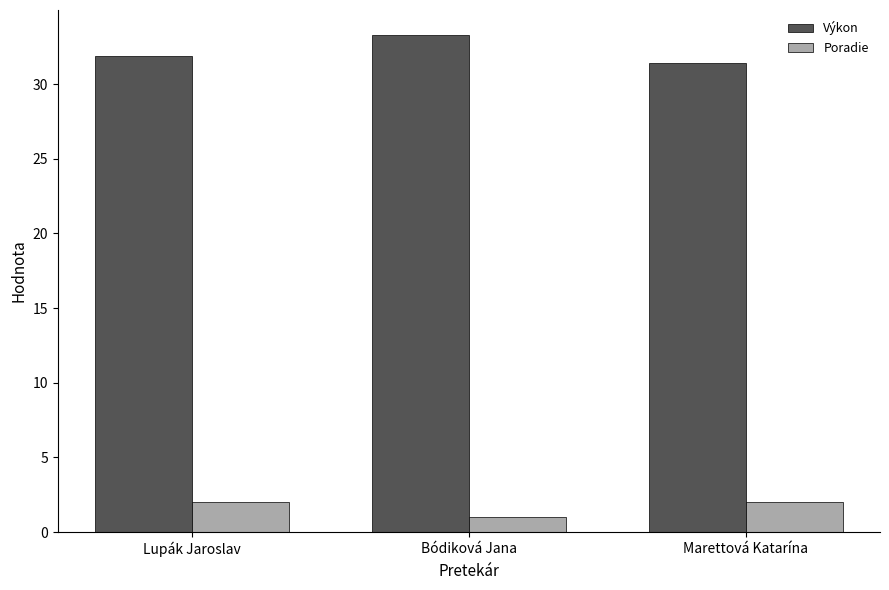

At how many categories does at least one series exceed 11?

3